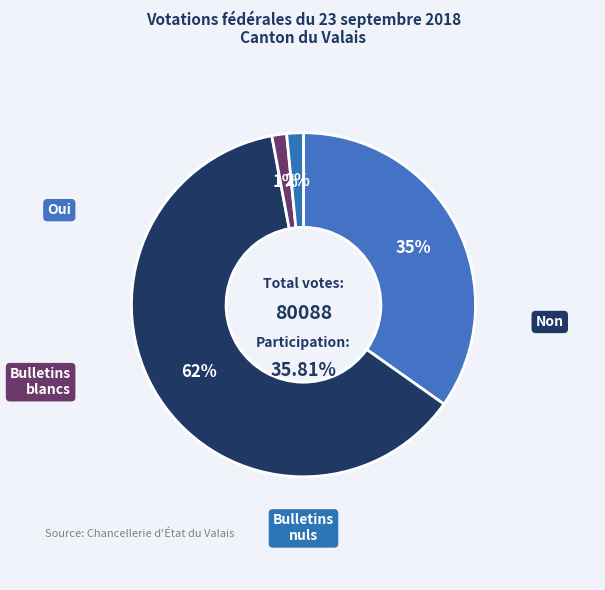

What percentage is the Non slice, to the nearest percent?

62%